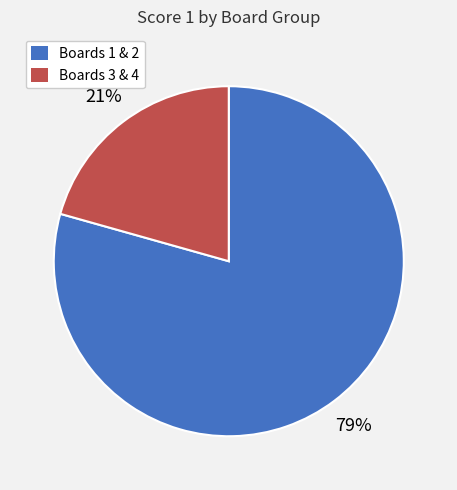

To the nearest percent, what is the average slice percentage?

50%